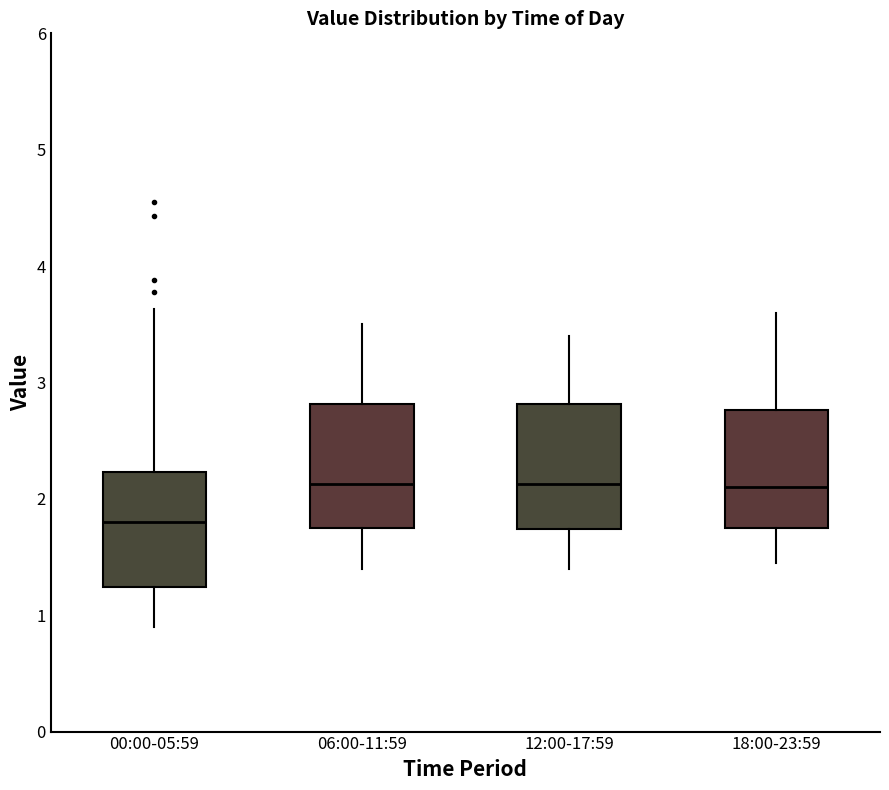

Where does the median line of the box for 18:00-23:59 sit on the y-axis? The values are not printed on the chart, so give them approximately, as read against the axis.

2.1